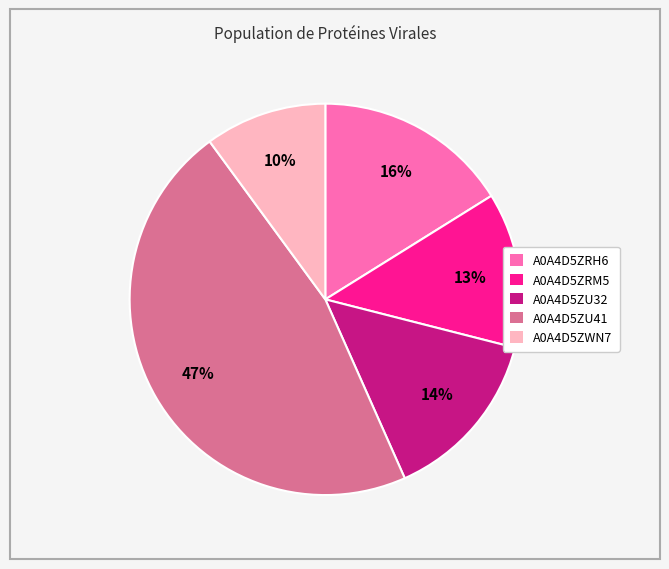

Approximately how many times larger is the value at A0A4D5ZRM5 compared to A0A4D5ZU41?

0.3